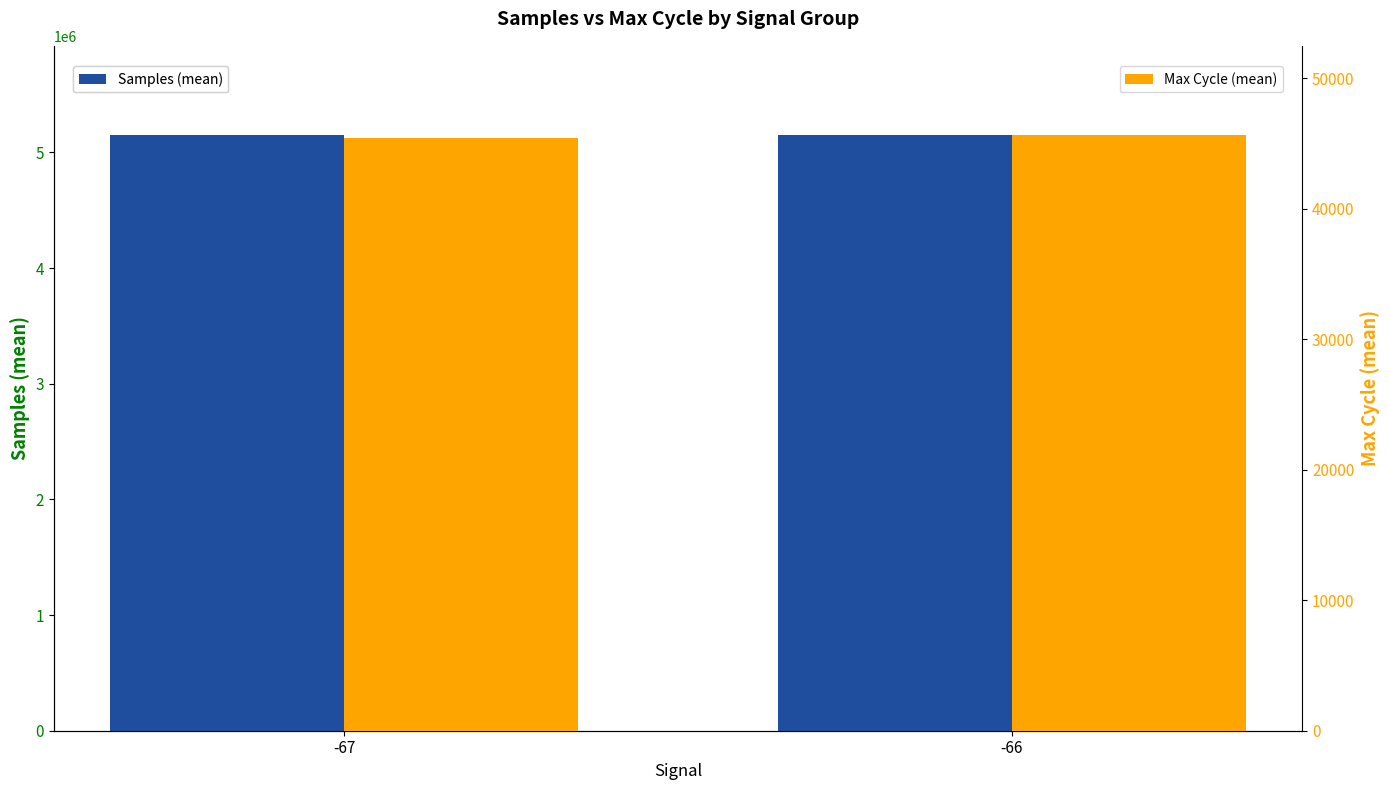

How many data points in Max Cycle (mean) are above 45638?

1